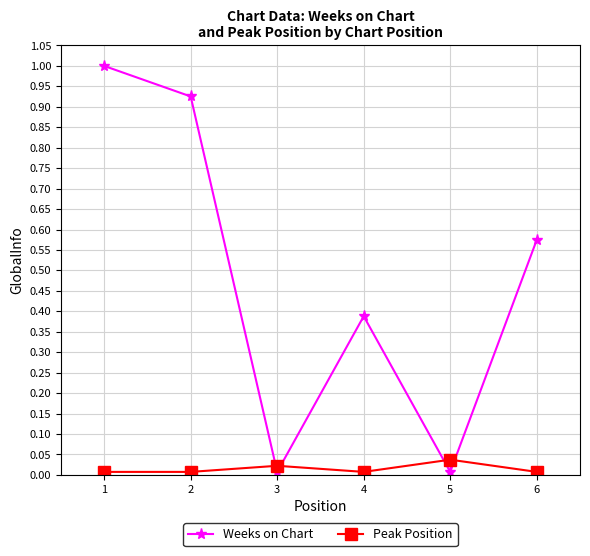

What is the greatest value displayed?

1.0